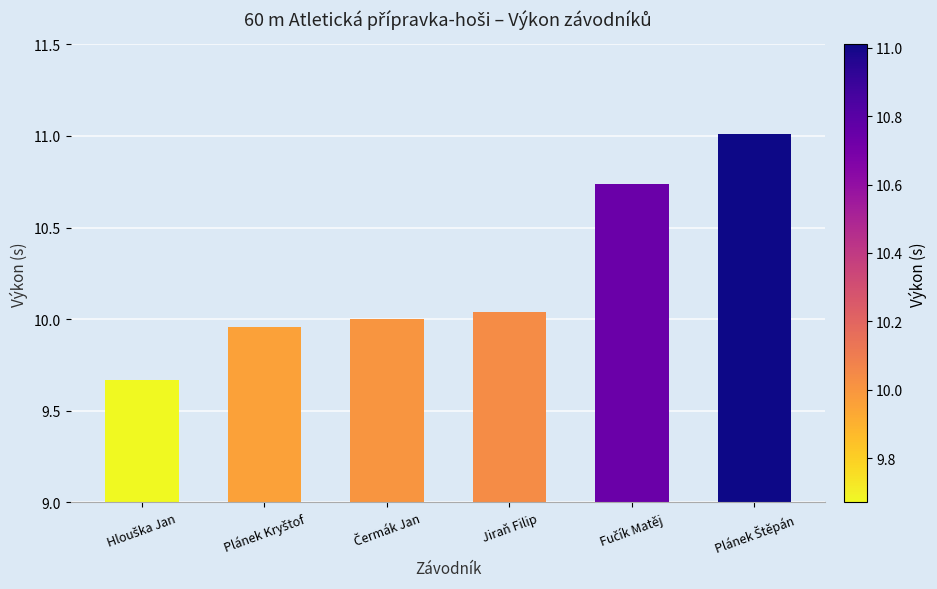

How many data points does each series have?

6